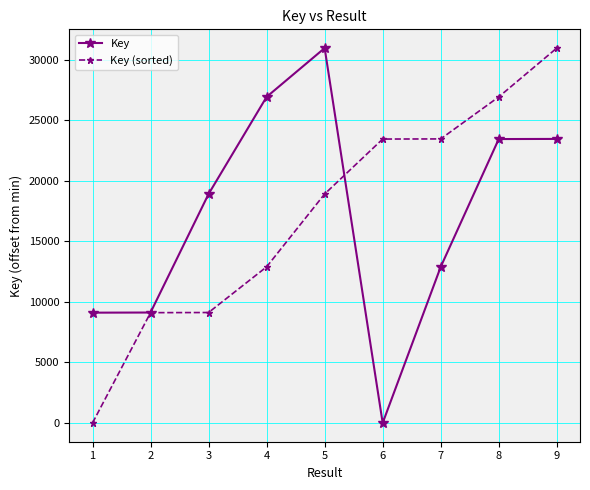

What is the difference between the Key values at 1 and 5?

21868